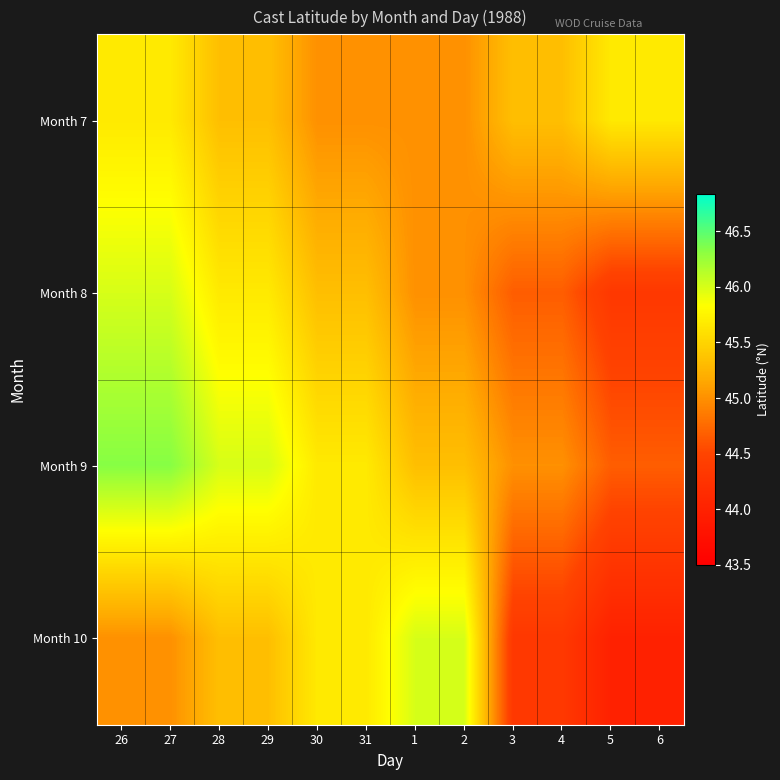

Which series has the widest spread of values?

Month 10